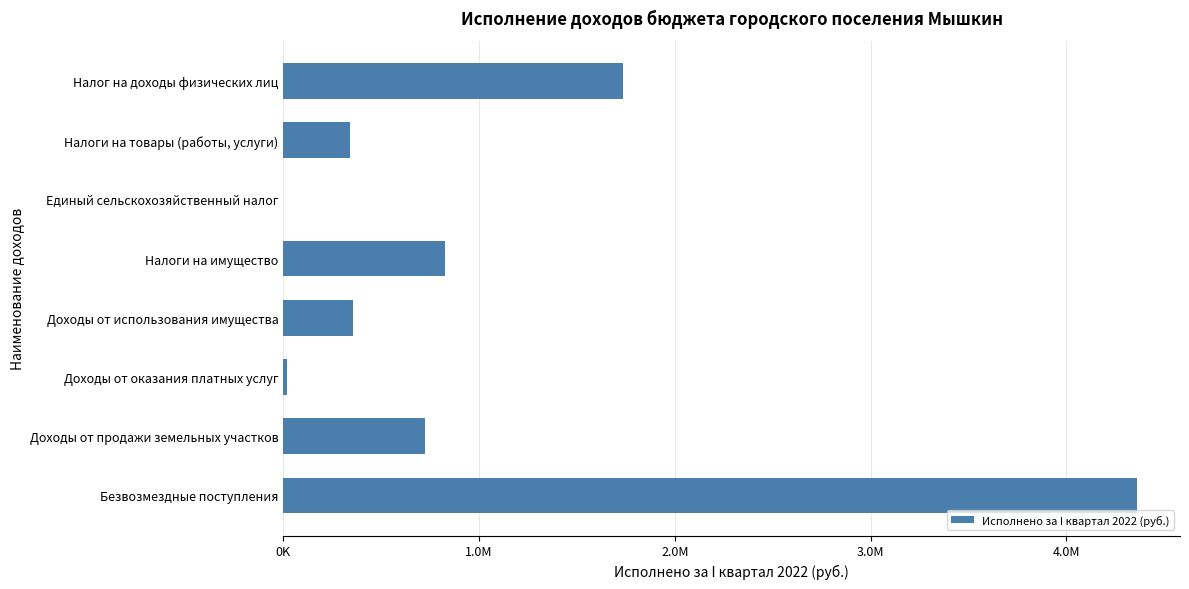

Does the chart contain stacked bars?

No